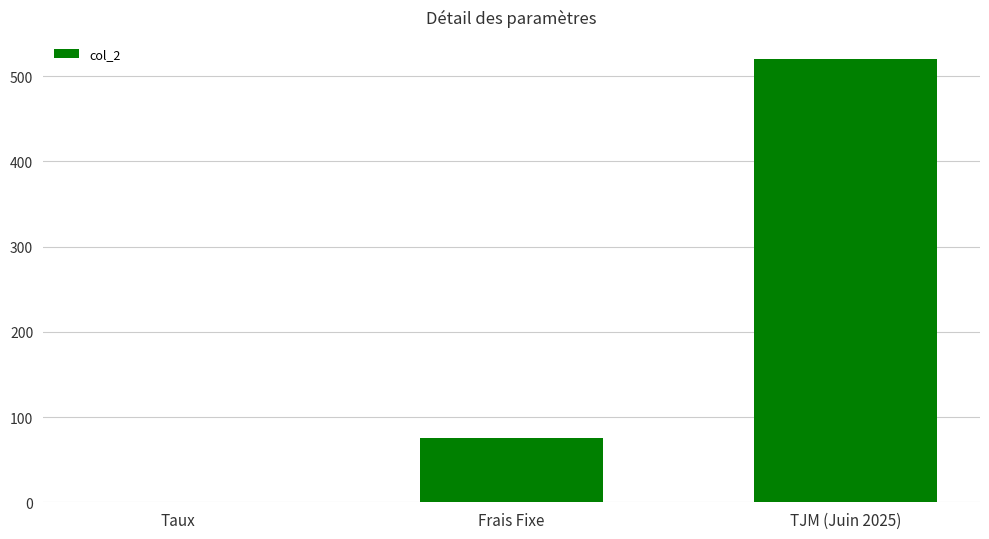

Which category has the highest value across all series?

TJM (Juin 2025)